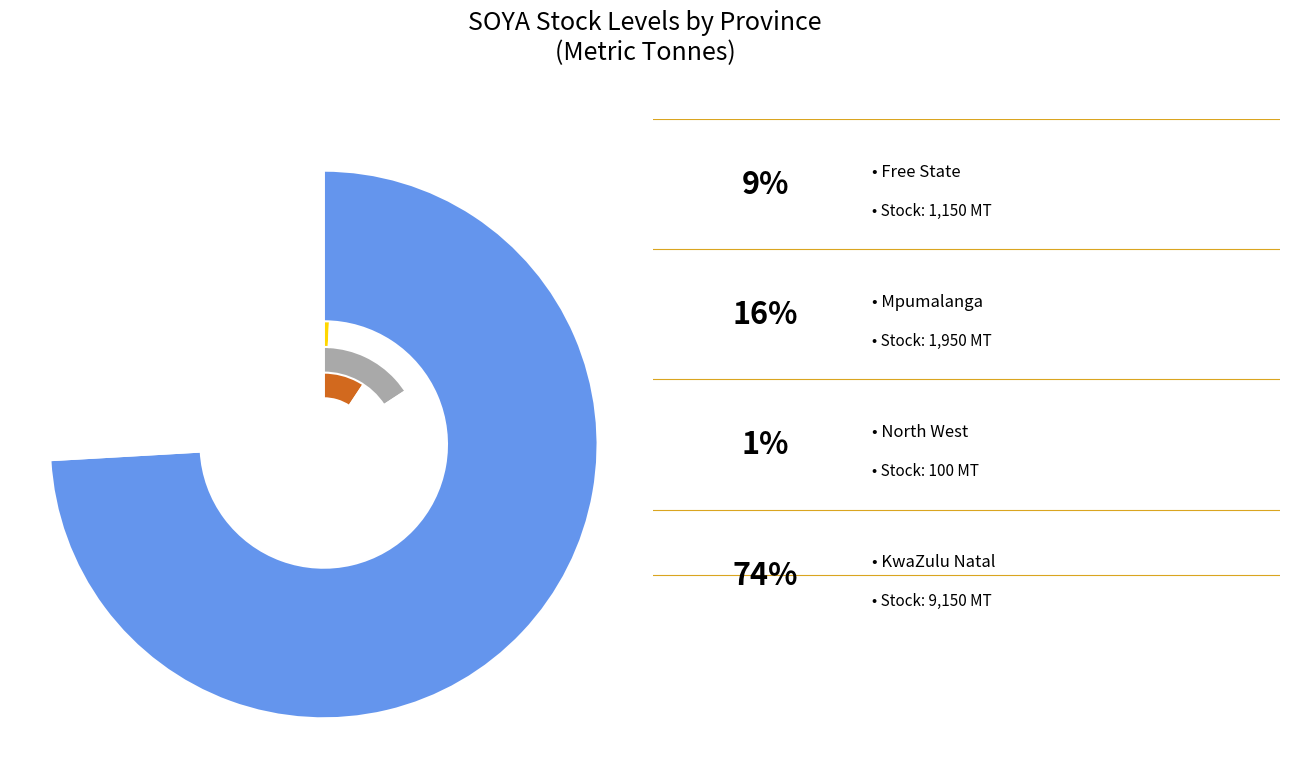

Is it true that Western Cape is 1% of the pie?

False